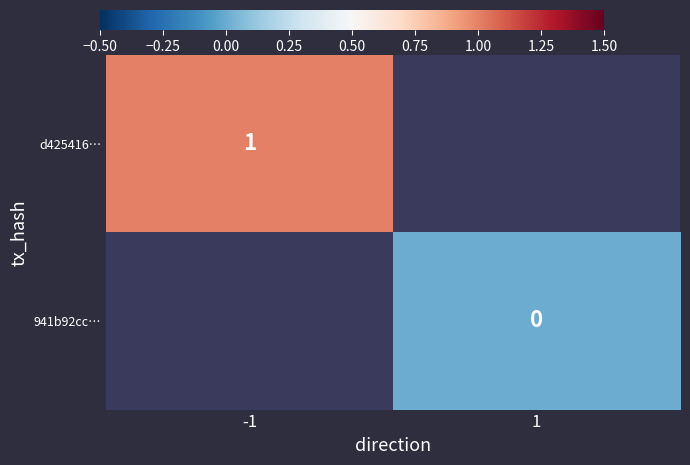

True or false: d425416… has a value of 1 at -1.

True